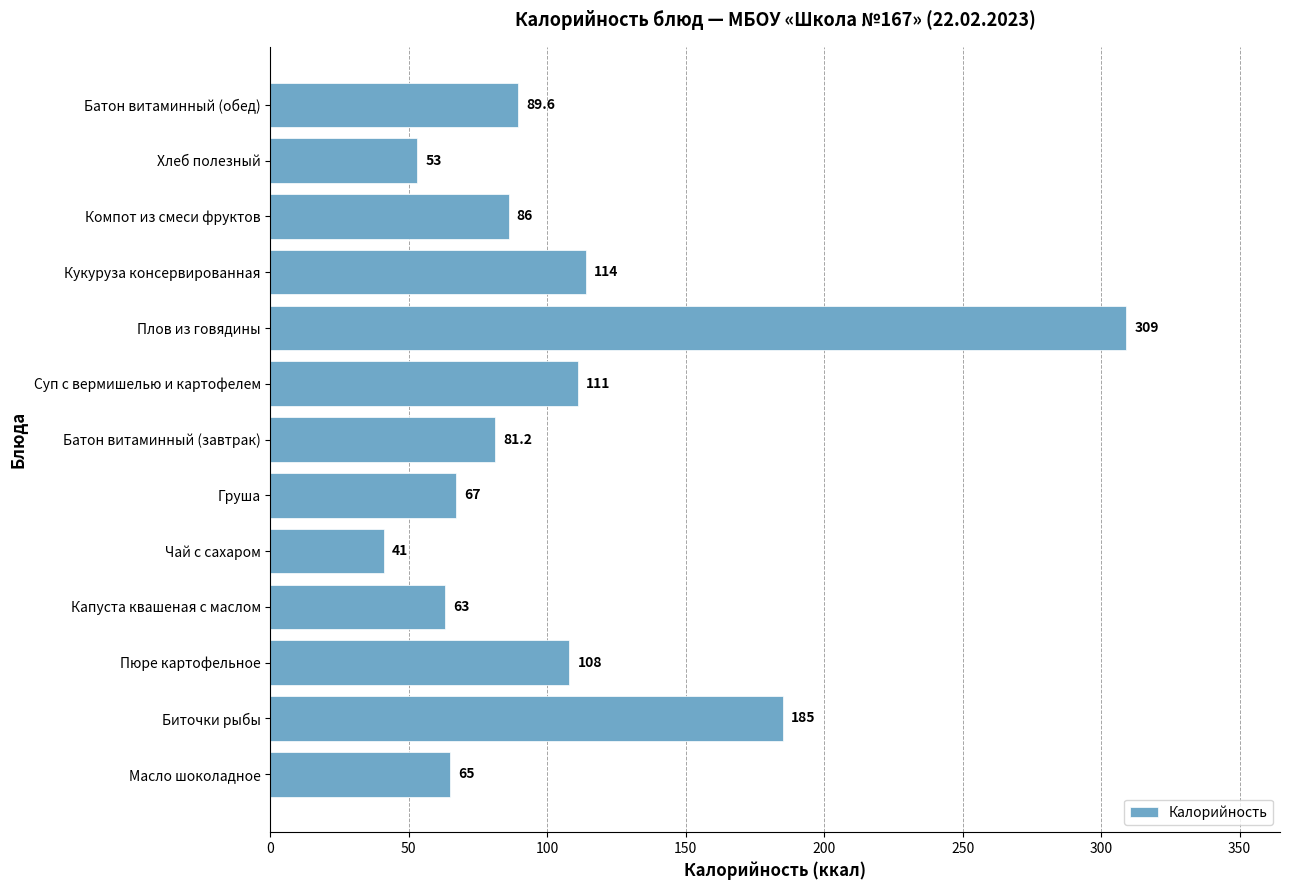

What is the average value?

105.6